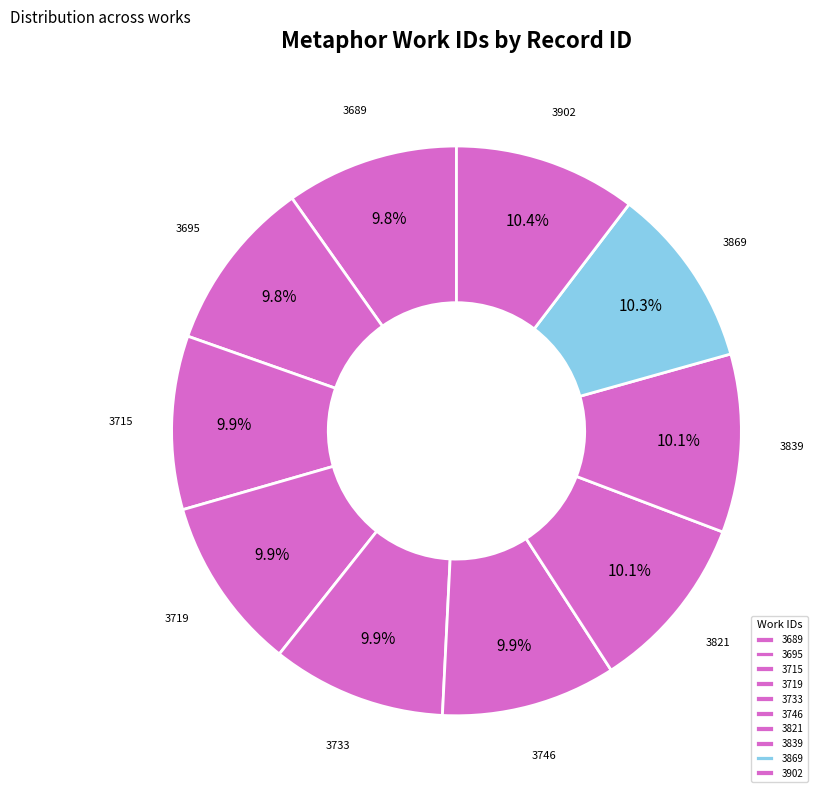

How much of the chart is everything except 3733?

90.1%